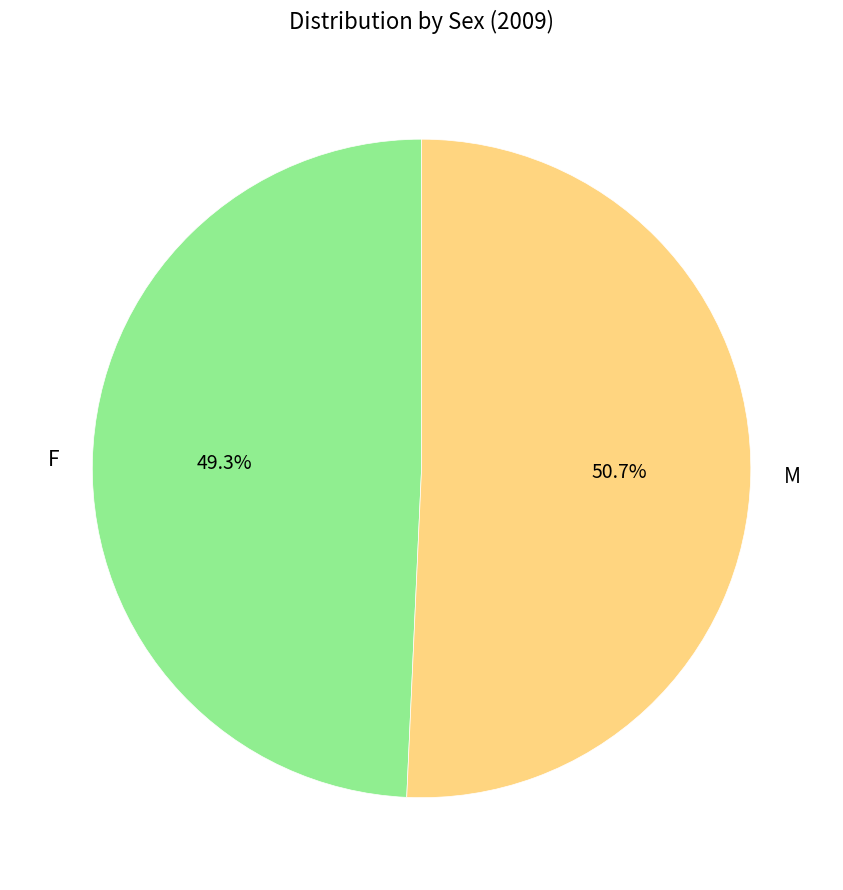

To the nearest percent, what is the combined percentage of M and F?

100%